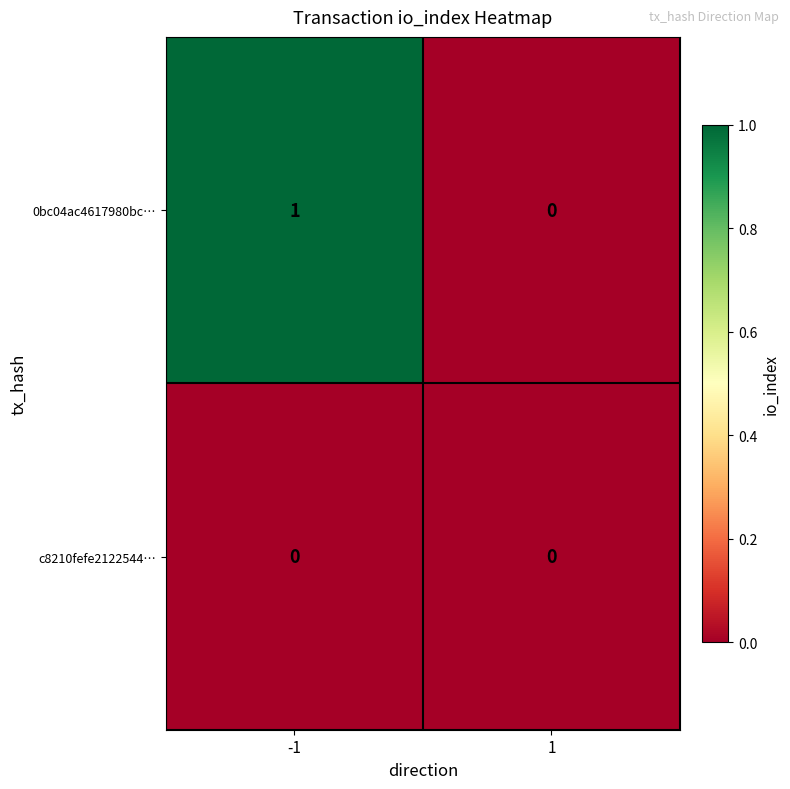

Which series has the largest total across all categories?

0bc04ac4617980bc…